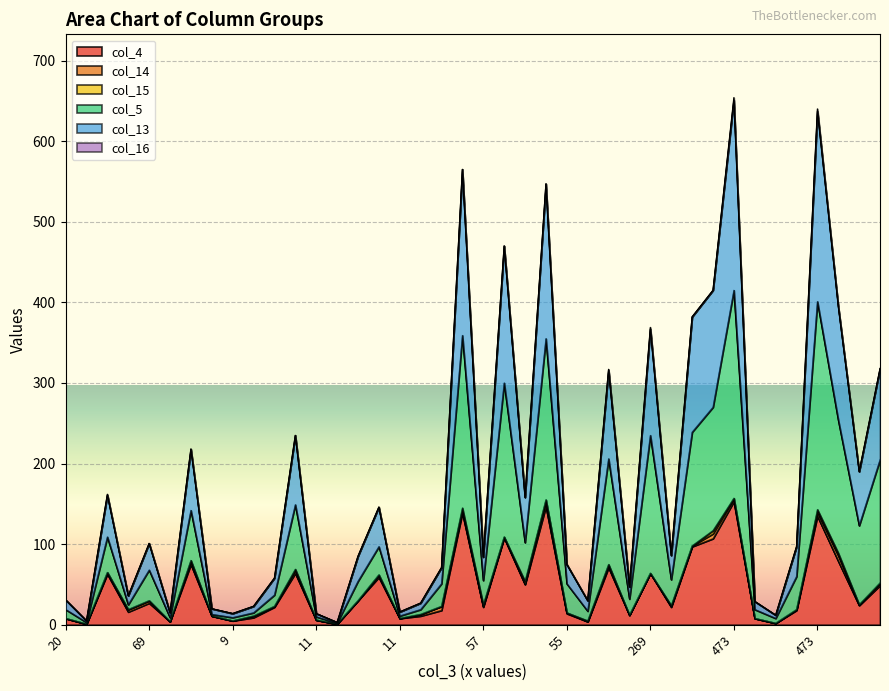

How many categories are shown in the chart?

40